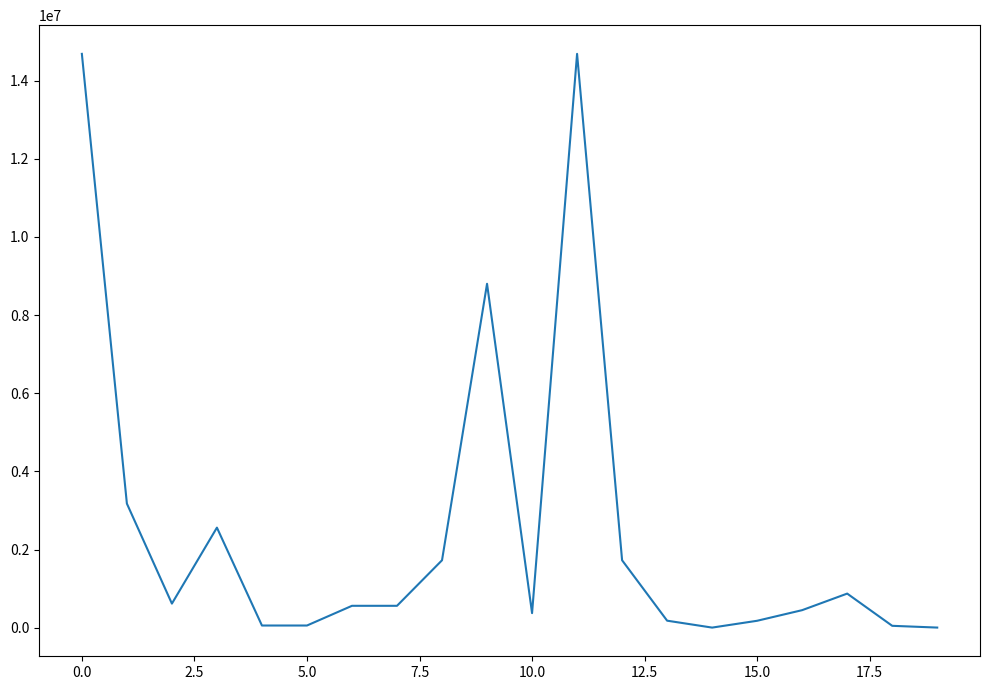

What is the maximum value shown in the chart?

14686579